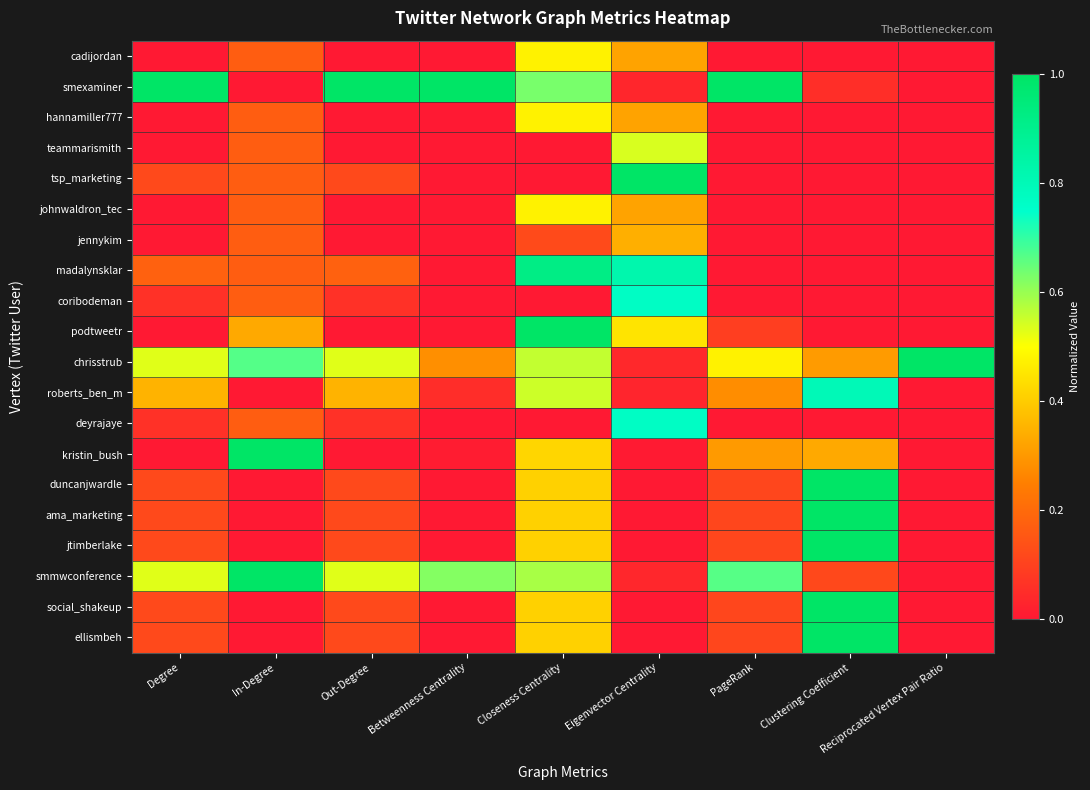

How many data points does each series have?

9